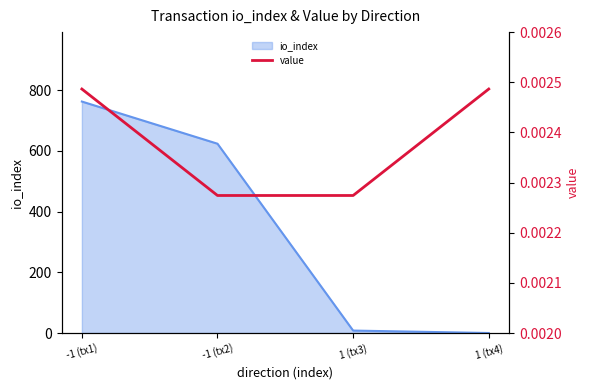

What is the label of the 4th point from the right?

-1 (tx1)